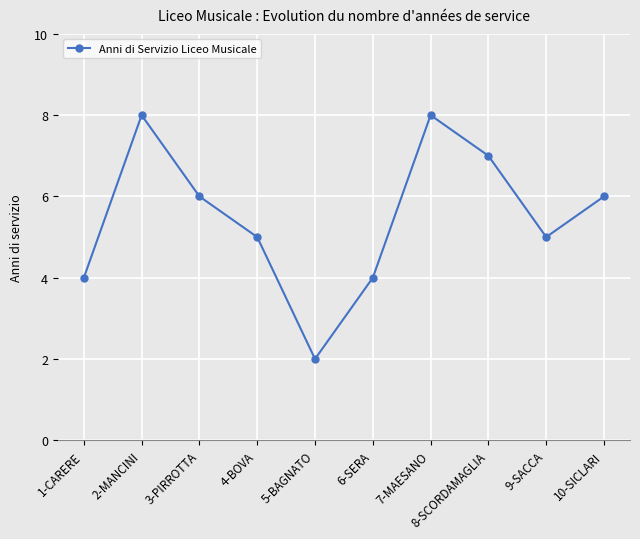

Is it true that the value at 2-MANCINI is 5?

False